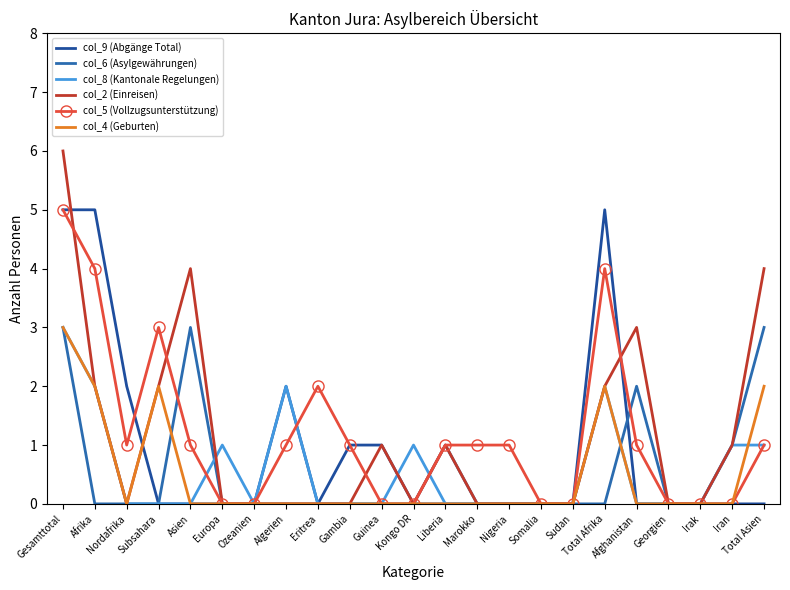

What is the sum of the col_4 (Geburten) values at Europa and Total Afrika?

2